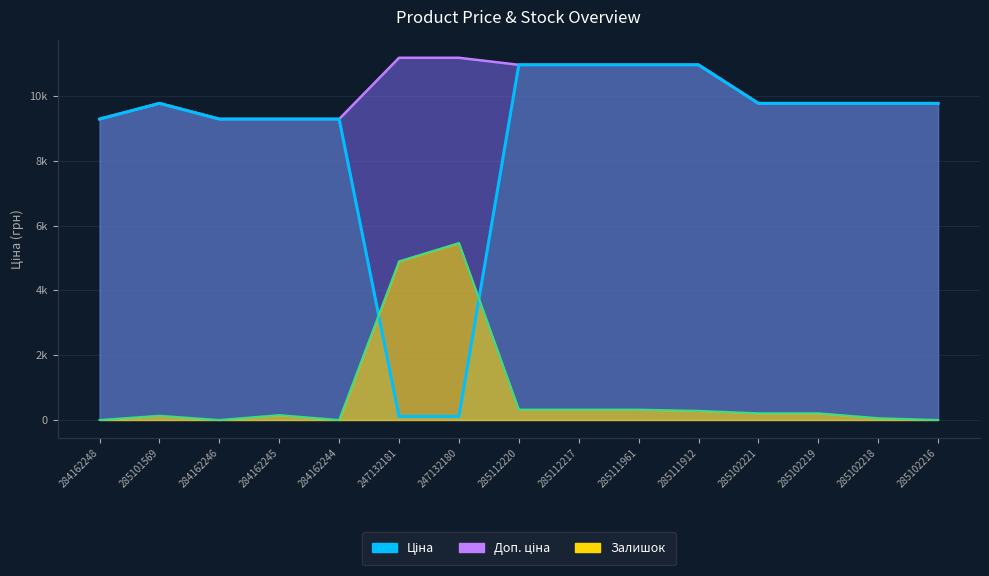

The value of Ціна at 247132181 is 111.8. True or false?

True